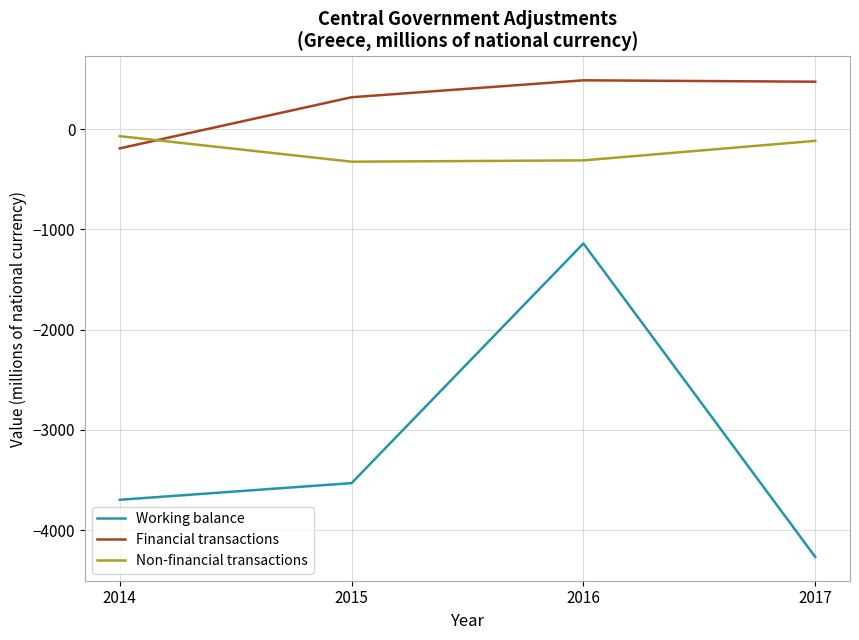

Where does the Working balance series first go above -3531?

2016